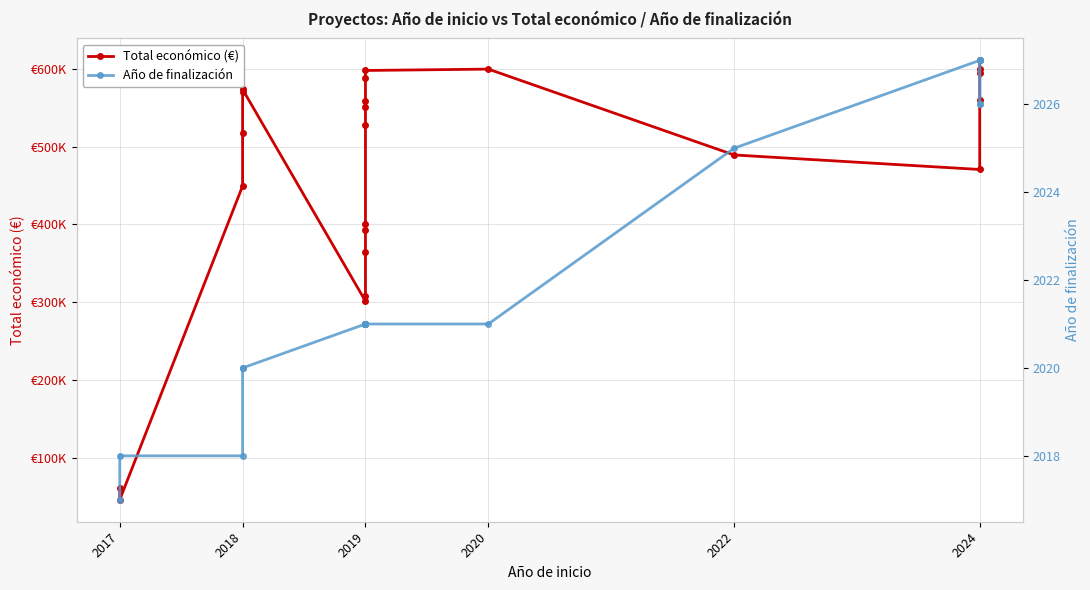

At how many categories does at least one series exceed 126167?

21